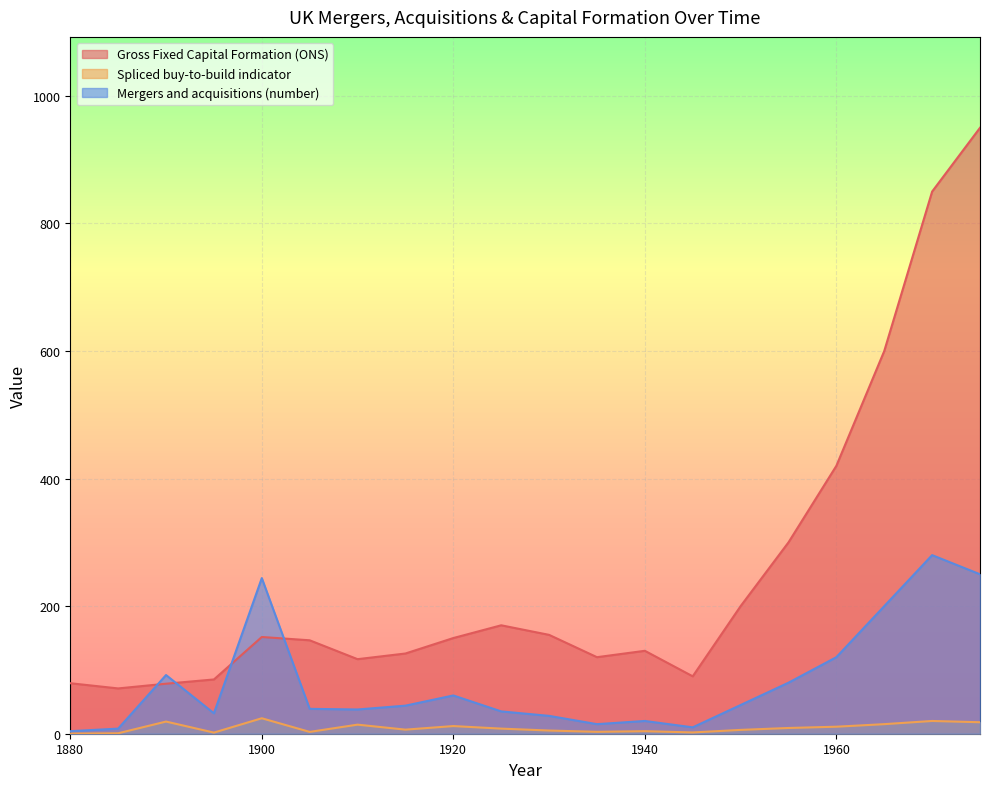

Between 1925 and 1930, which is larger?

1925